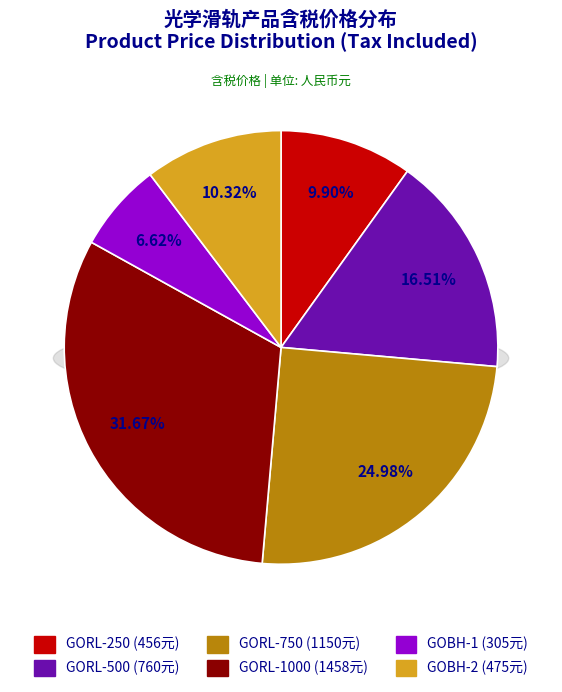

To the nearest percent, what percentage of the pie is GORL-250?

10%